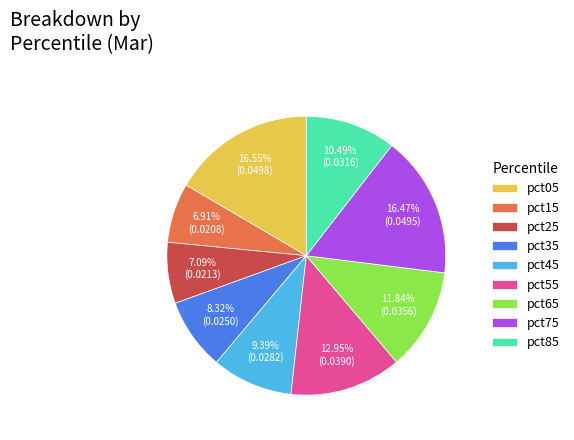

Is there a majority slice in this chart?

No